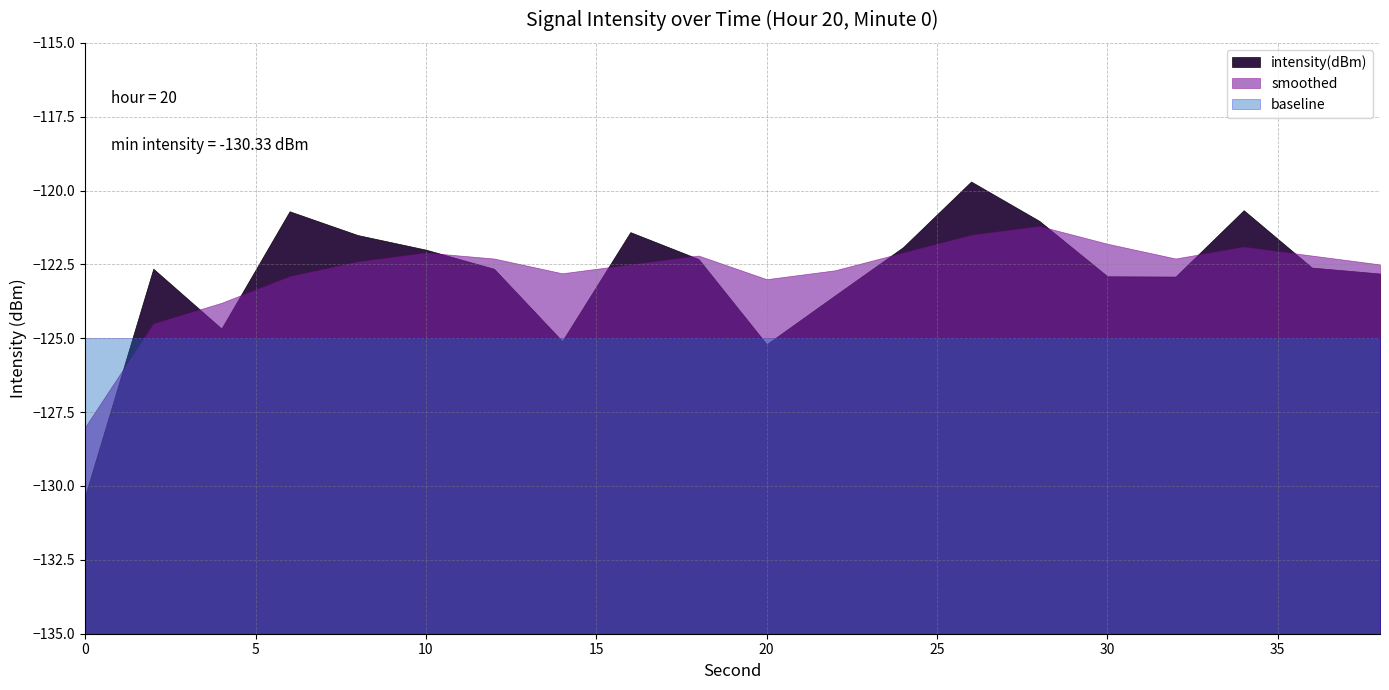

What value does the baseline series have at 4?

-125.0